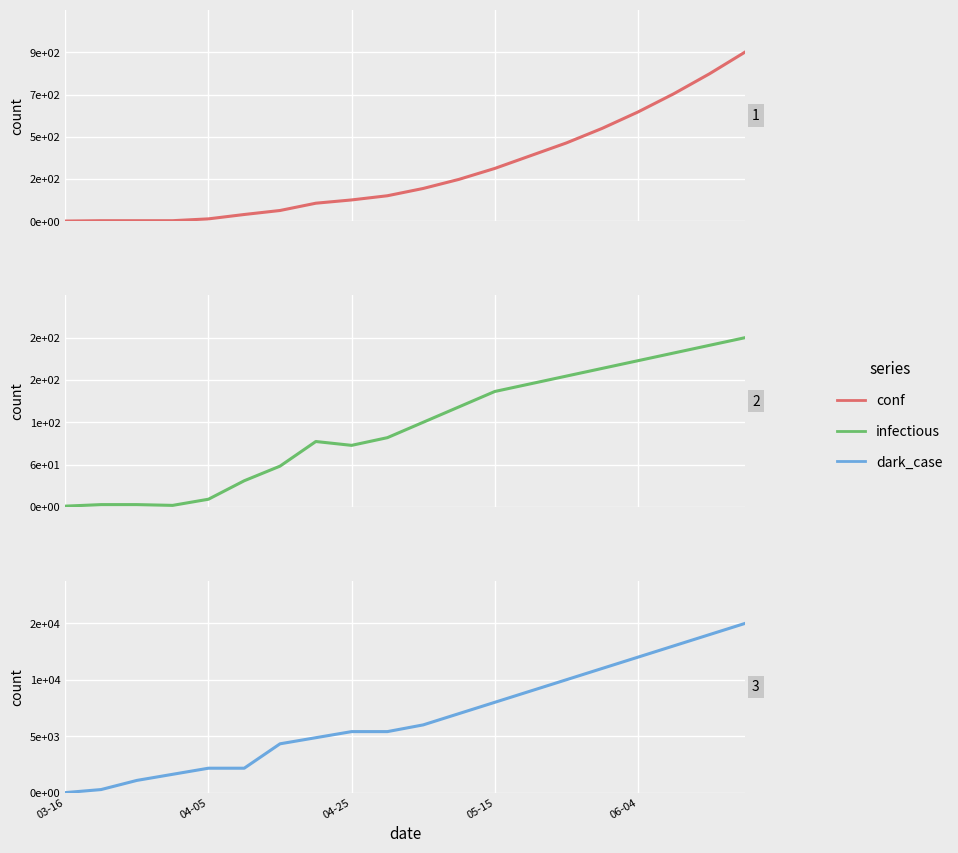

The value of conf at 17 is 700. True or false?

True